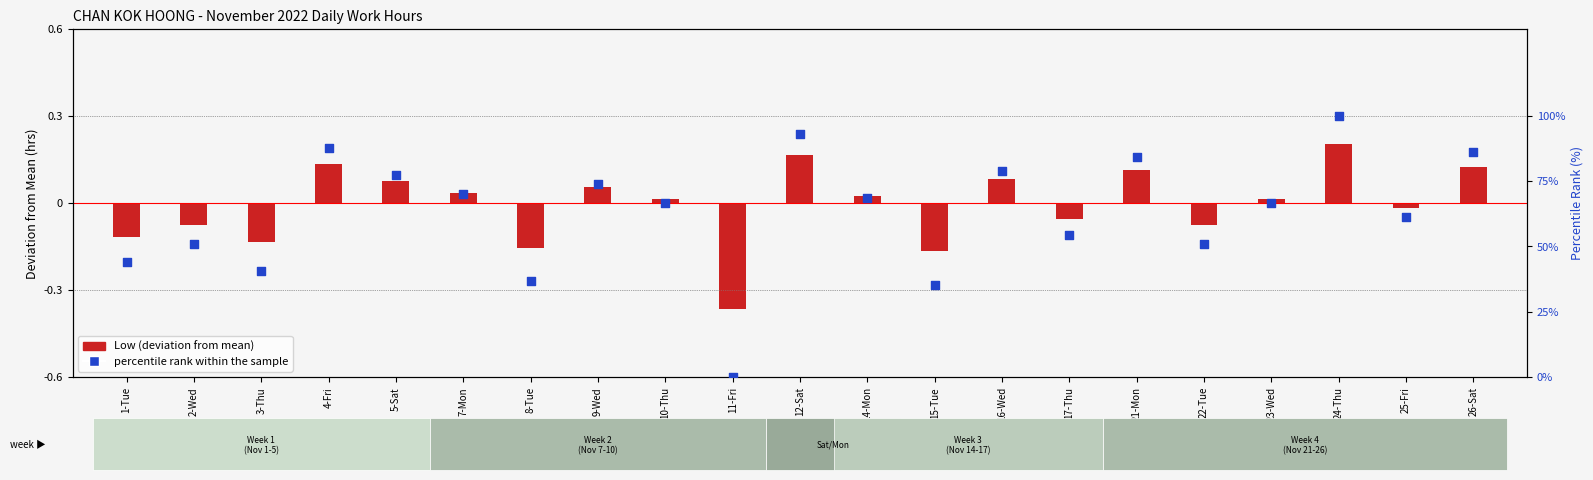

Which series has the largest Y range (max minus min)?

percentile rank within the sample